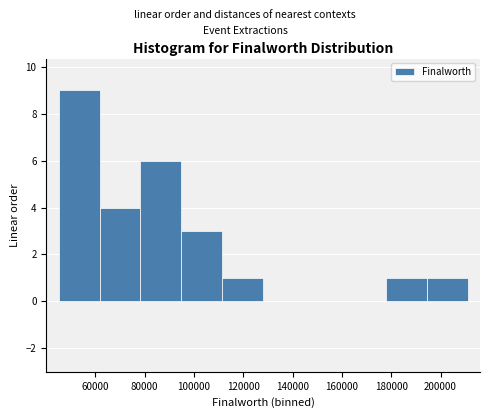

Reading left to right, transcribe this chart: for each bar, give the range it covers on the x-axis and its height. Neither the bar edges nor the heights are printed on the chart, so give them approximately, as read against the axes.

46000 to 62000: 9
62000 to 78000: 4
78000 to 94000: 6
94000 to 112000: 3
112000 to 128000: 1
128000 to 144000: 0
144000 to 162000: 0
162000 to 178000: 0
178000 to 194000: 1
194000 to 212000: 1